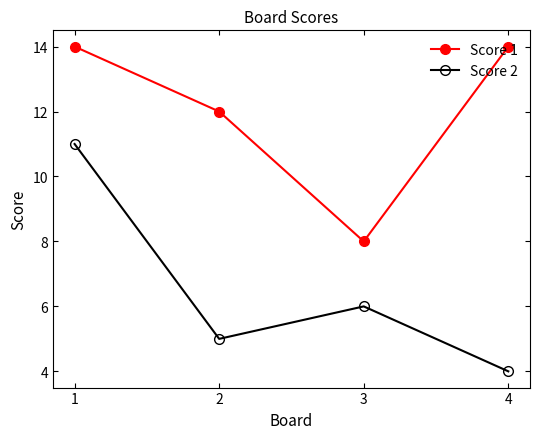

What is the value of the Score 1 point at the 2nd from the left?

12